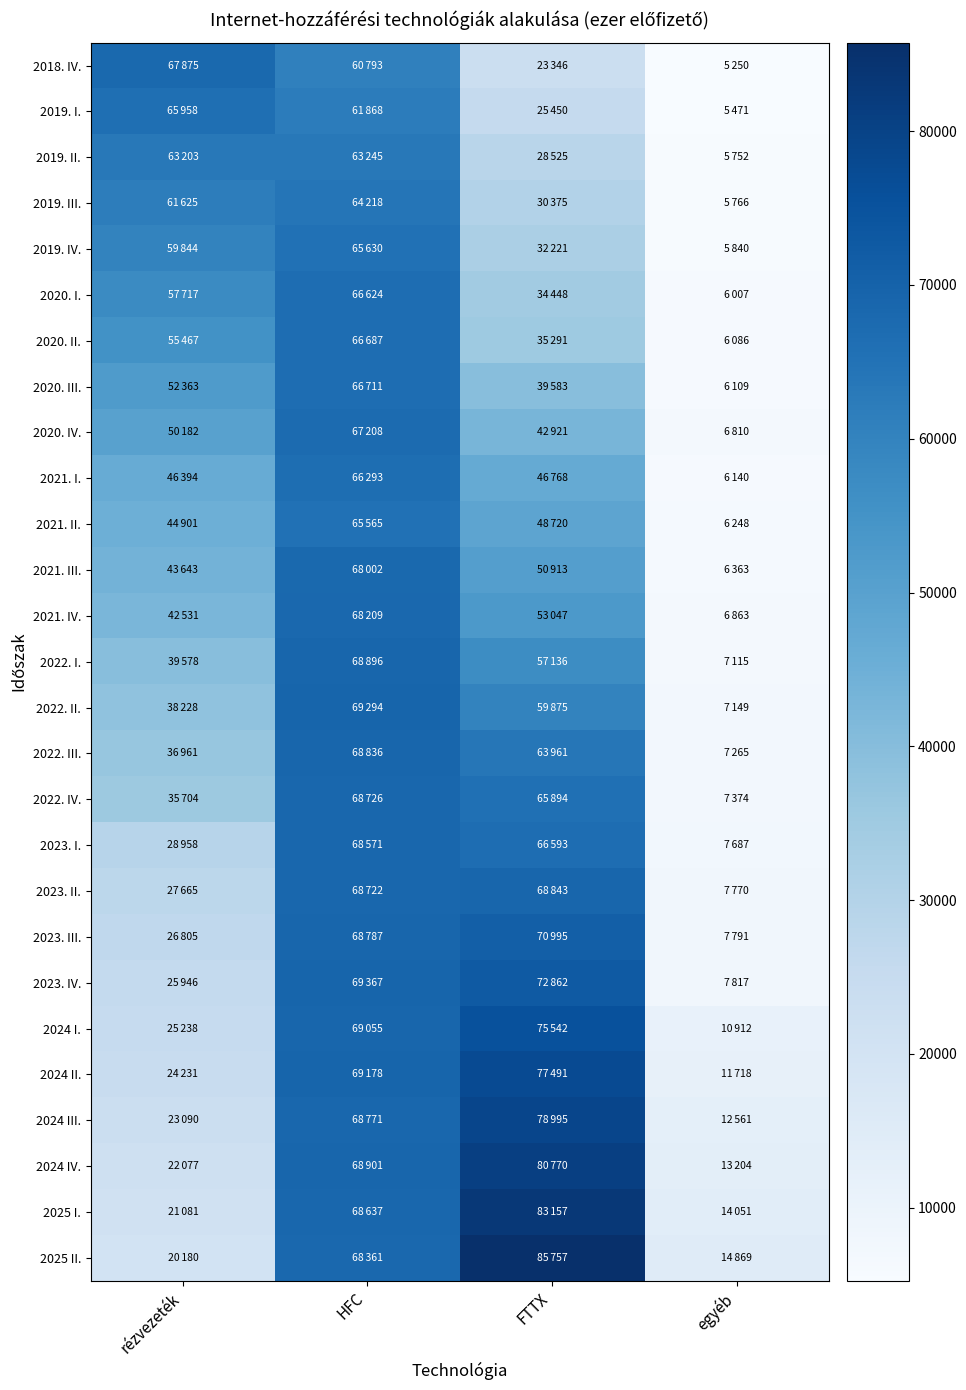

Which series changed the most between FTTX and egyéb?

2025 II.